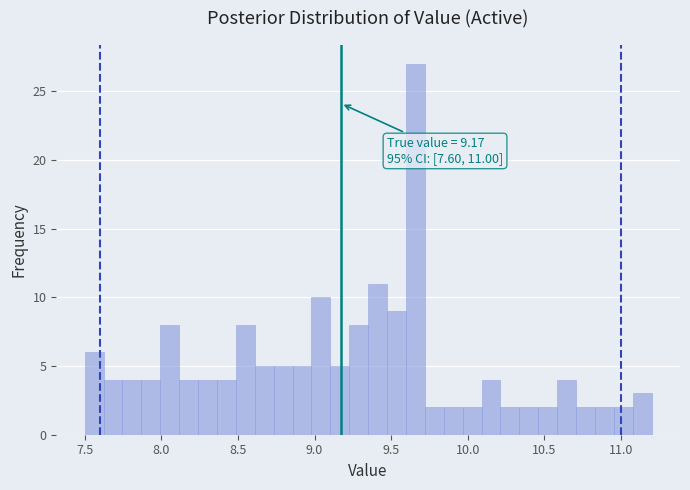

Around what value on the x-axis is the tallest bar? Give the approximate position of its centre, as read against the axis.

9.65